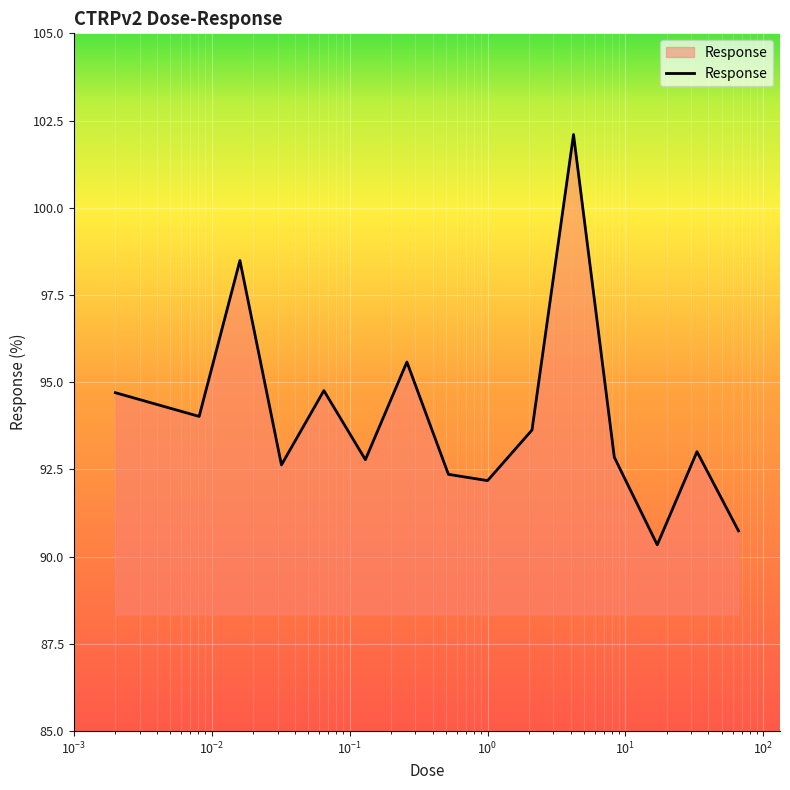

What is the difference between the maximum and minimum values?

11.8